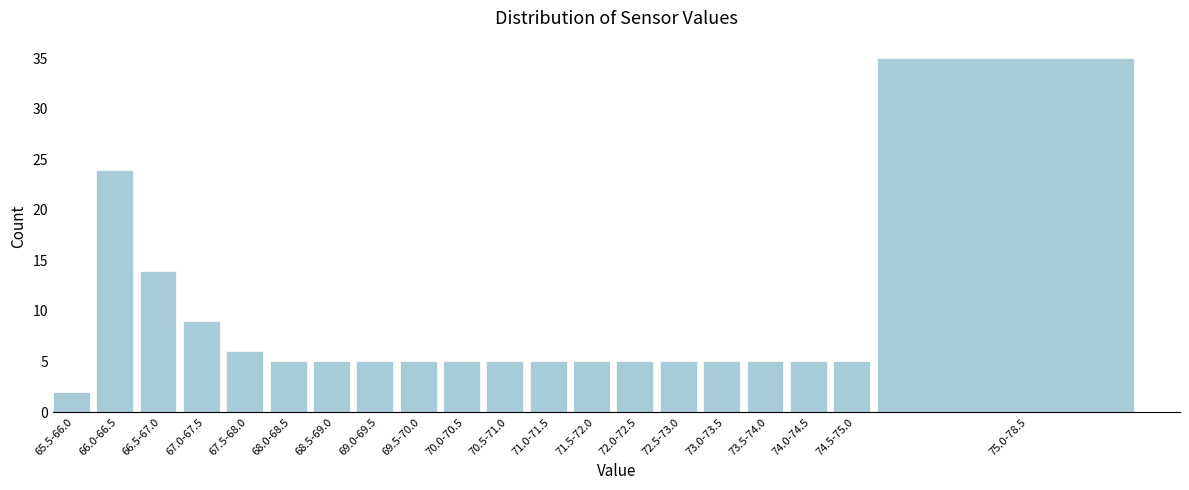

Reading right to left, list all the values displayed in this chart.

75.0-78.5=35	74.5-75.0=5	74.0-74.5=5	73.5-74.0=5	73.0-73.5=5	72.5-73.0=5	72.0-72.5=5	71.5-72.0=5	71.0-71.5=5	70.5-71.0=5	70.0-70.5=5	69.5-70.0=5	69.0-69.5=5	68.5-69.0=5	68.0-68.5=5	67.5-68.0=6	67.0-67.5=9	66.5-67.0=14	66.0-66.5=24	65.5-66.0=2